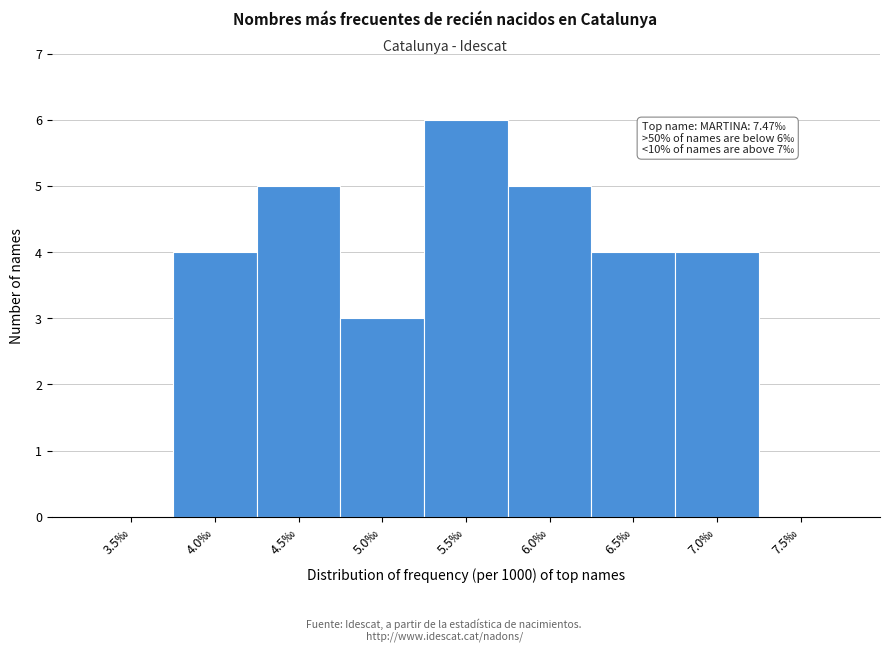

Reading left to right, list all the values displayed in this chart.

3.5‰=0	4.0‰=4	4.5‰=5	5.0‰=3	5.5‰=6	6.0‰=5	6.5‰=4	7.0‰=4	7.5‰=0